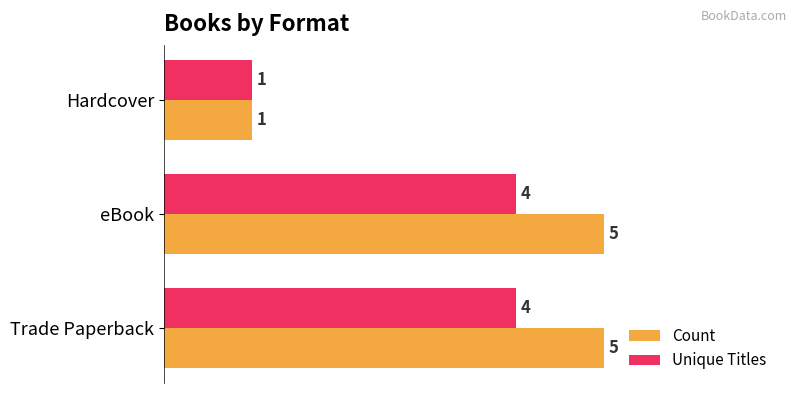

How many Count values are between 1 and 5?

3